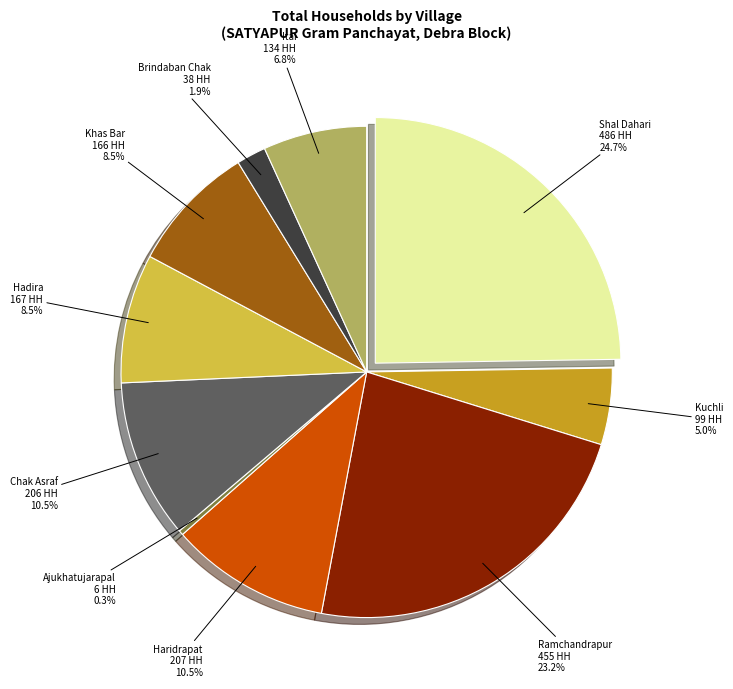

How many slices are in this pie chart?

10